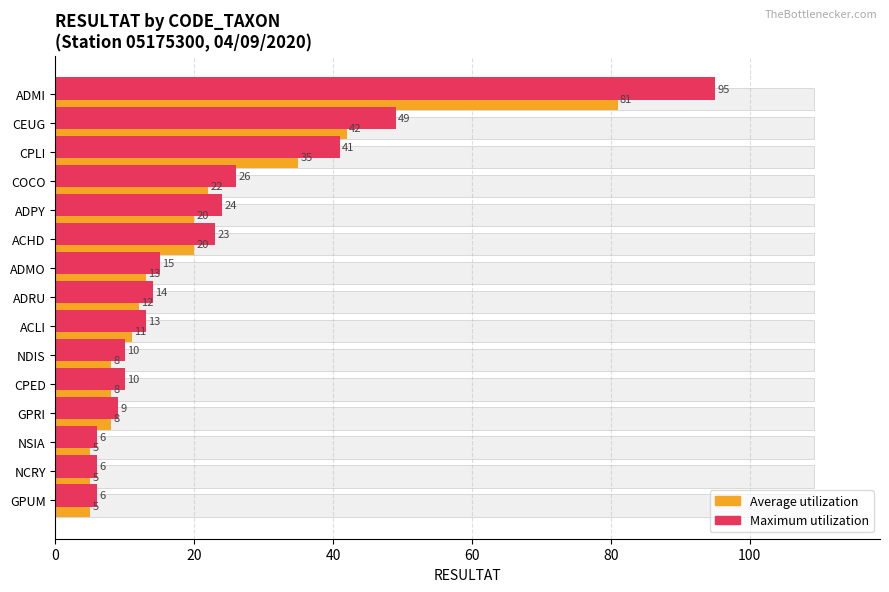

Which series has the widest spread of values?

Maximum utilization